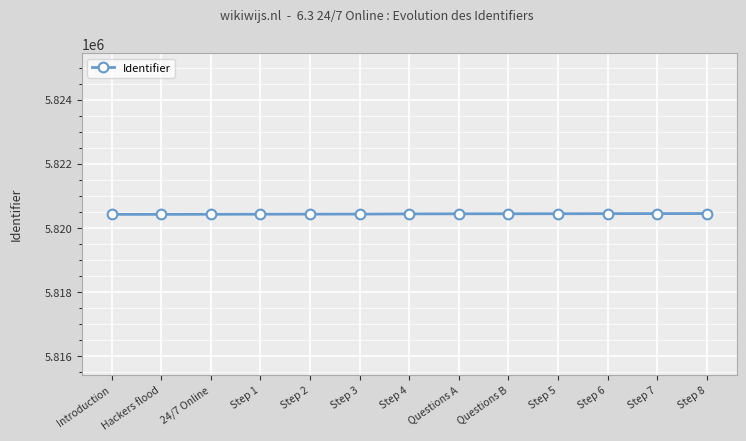

The value at 24/7 Online is 5820431. True or false?

True